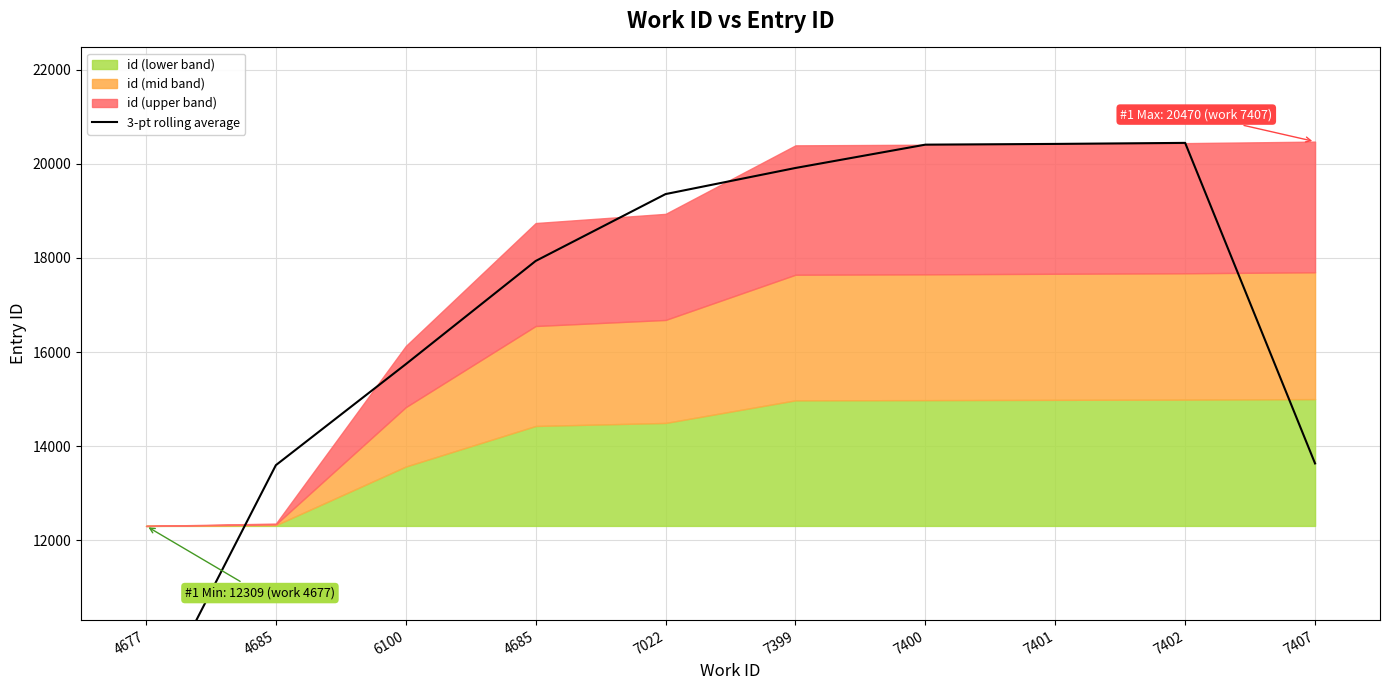

Reading left to right, transcribe all the data shown in this chart.

8222.7	13599.3	15743.3	17935.7	19356.0	19910.3	20405.7	20421.3	20443.3	13636.0